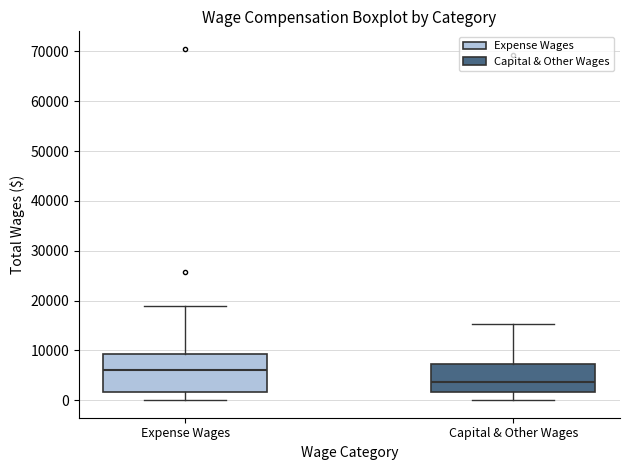

Reading left to right, transcribe this box plot: for each box, give where its median line is, the range the box spans, and where its two whiskers end, as read against the y-axis. The values are not printed on the chart, so give them approximately, as read against the axis.

Expense Wages: median 6000, box 2000 to 9000, whiskers 0 to 19000
Capital & Other Wages: median 4000, box 2000 to 7000, whiskers 0 to 15000